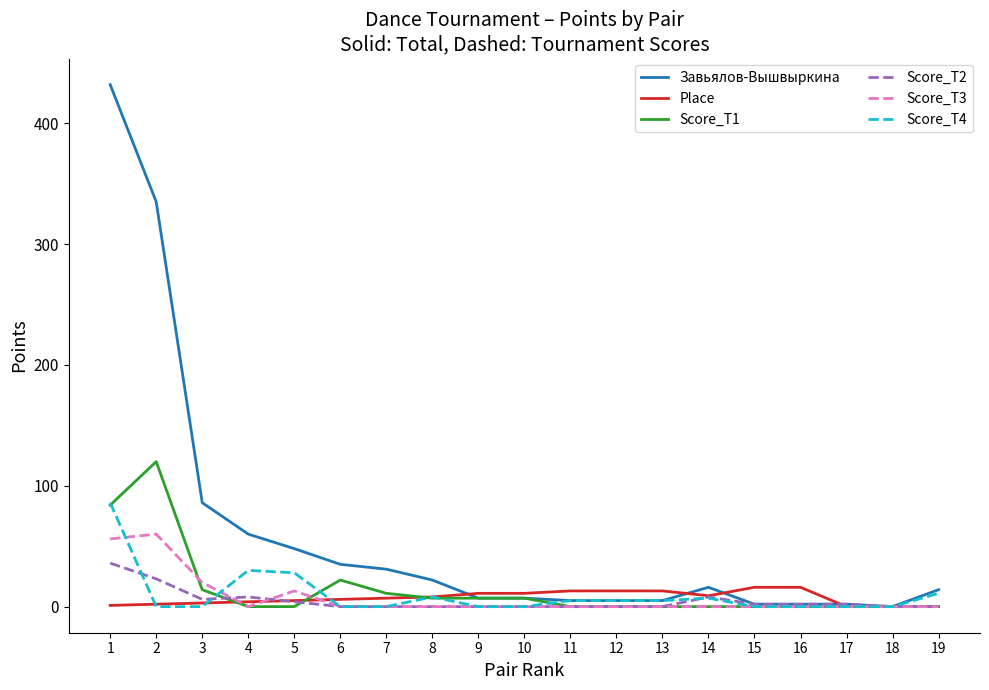

What is the maximum value shown in the chart?

432